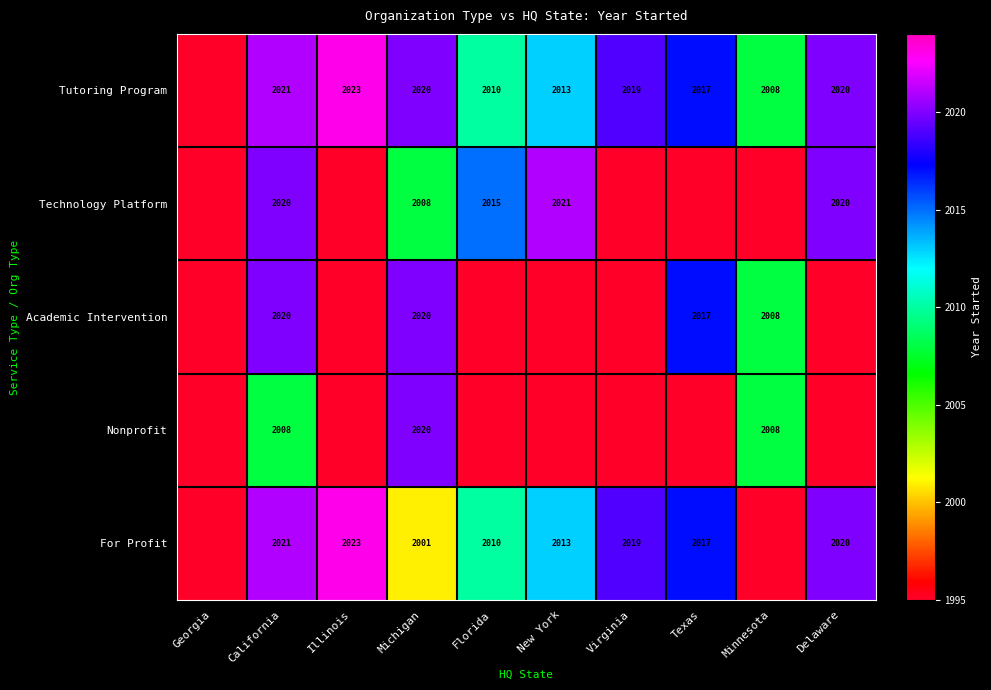

Between Illinois and Delaware, which is larger?

Illinois